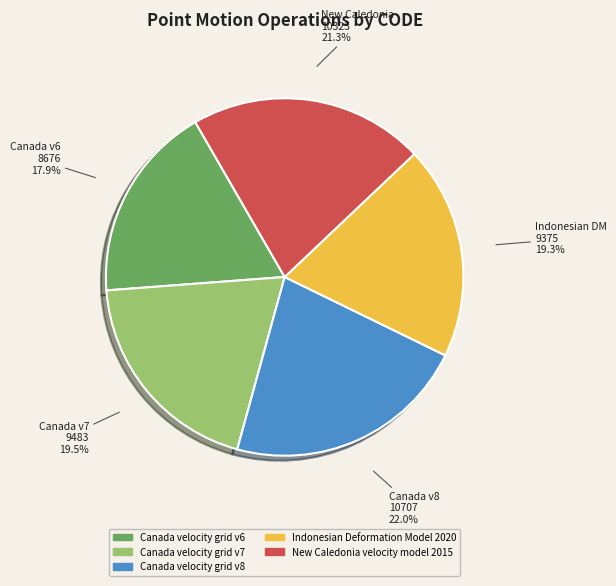

Is Canada velocity grid v7 the majority of the pie?

No